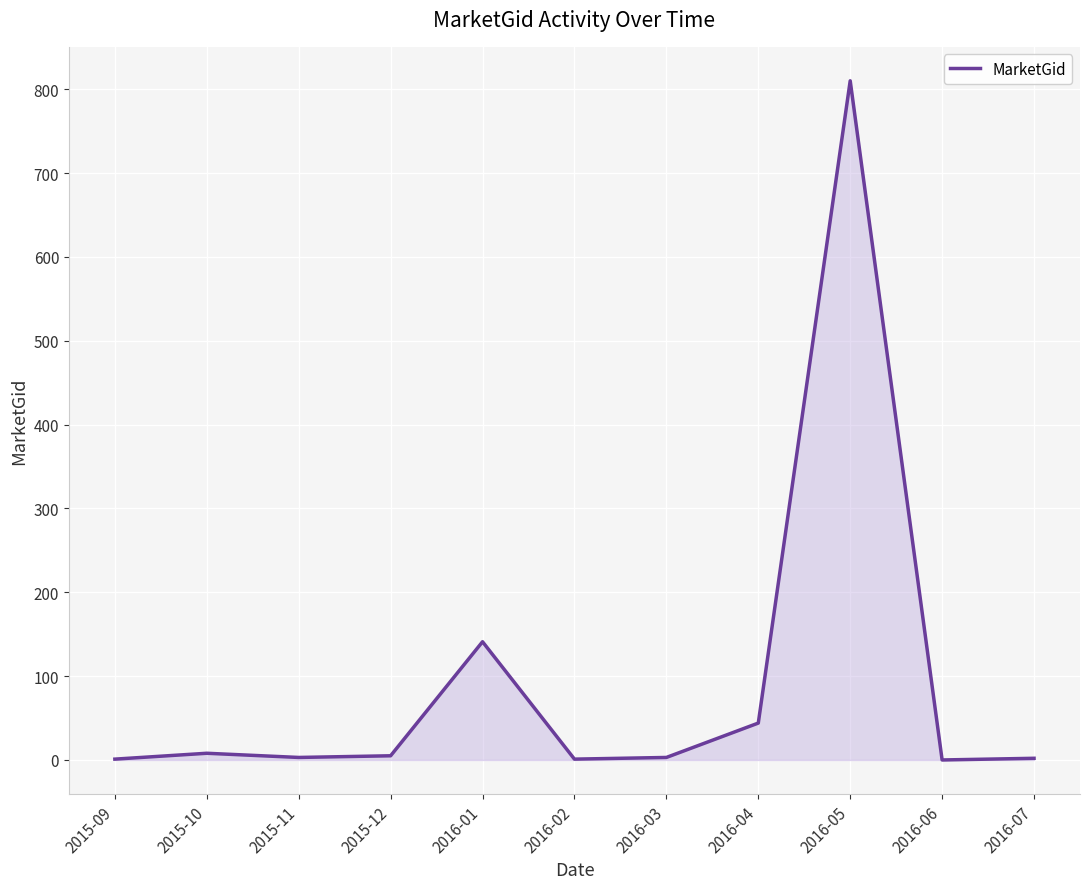

Where is the data nearest to the value 405?

2016-01